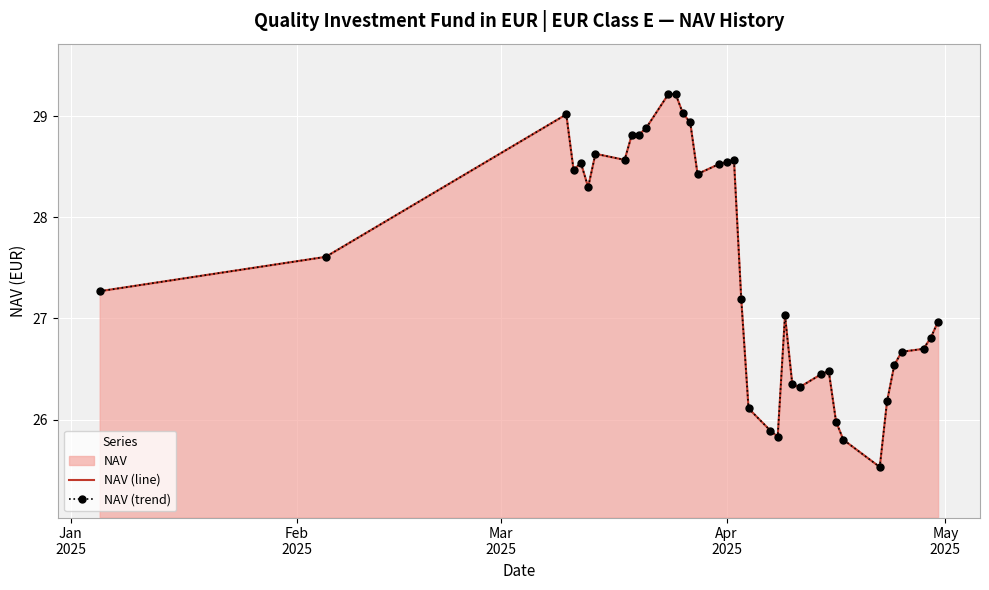

True or false: NAV (line) and NAV (trend) intersect in this chart.

False